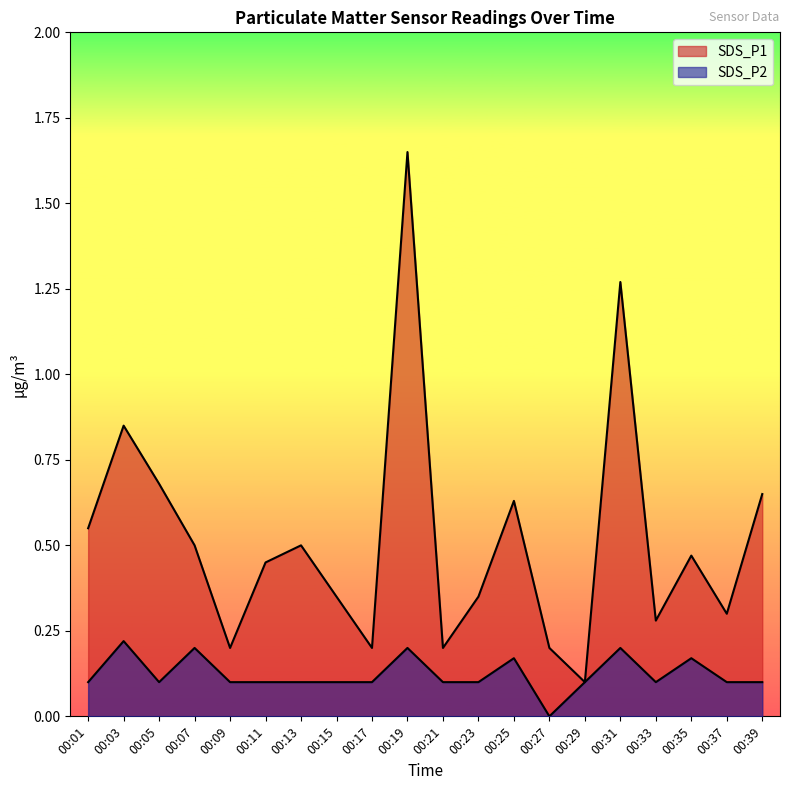

Reading left to right, transcribe all the data shown in this chart.

SDS_P1: 0.6	0.8	0.7	0.5	0.2	0.5	0.5	0.3	0.2	1.6	0.2	0.3	0.6	0.2	0.1	1.3	0.3	0.5	0.3	0.7
SDS_P2: 0.1	0.2	0.1	0.2	0.1	0.1	0.1	0.1	0.1	0.2	0.1	0.1	0.2	0.0	0.1	0.2	0.1	0.2	0.1	0.1